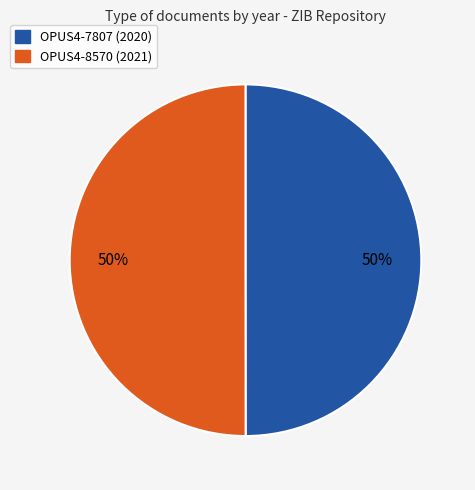

The OPUS4-8570 (2021) slice represents 38% of the pie. True or false?

False